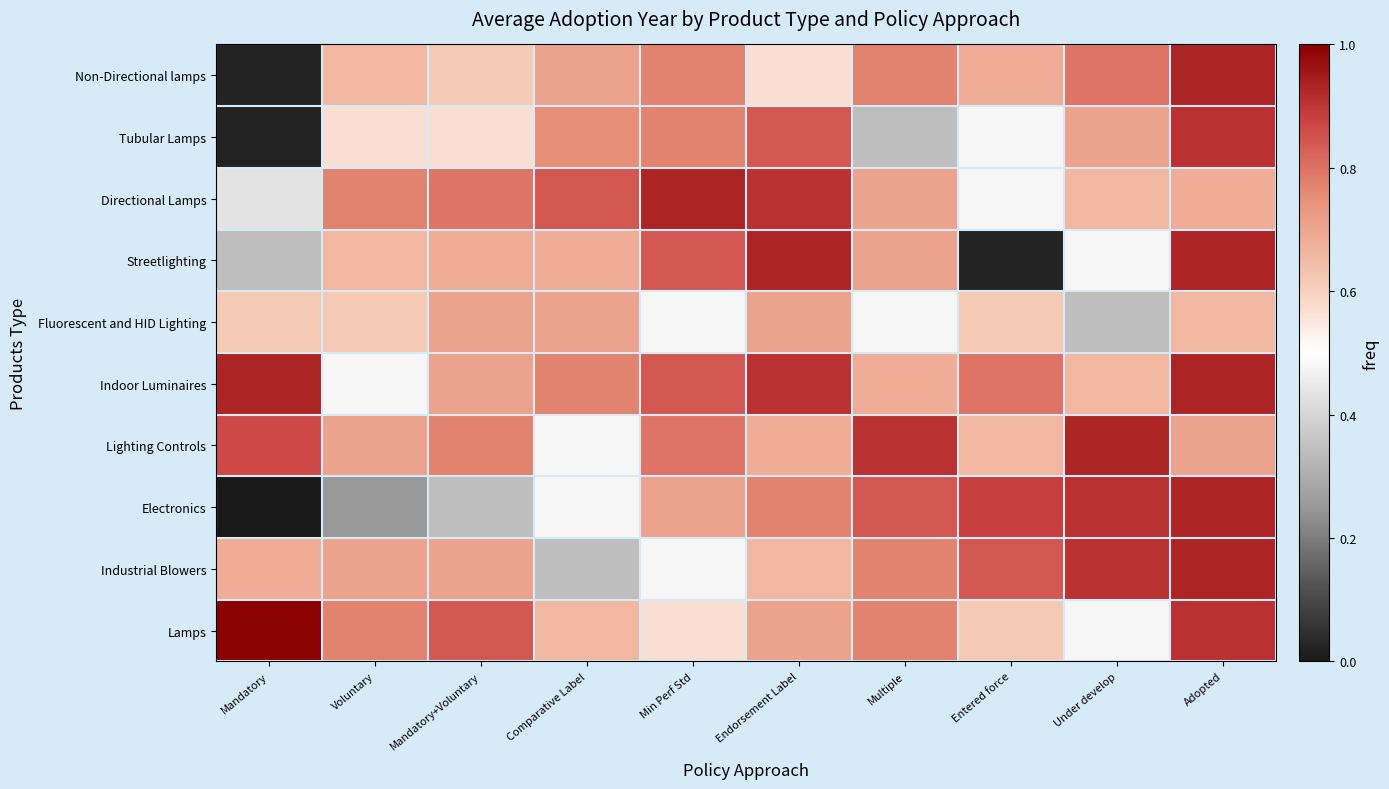

List the series in order of their peak value, lowest first.

Fluorescent and HID Lighting, Tubular Lamps, Non-Directional lamps, Directional Lamps, Streetlighting, Indoor Luminaires, Lighting Controls, Electronics, Industrial Blowers, Lamps